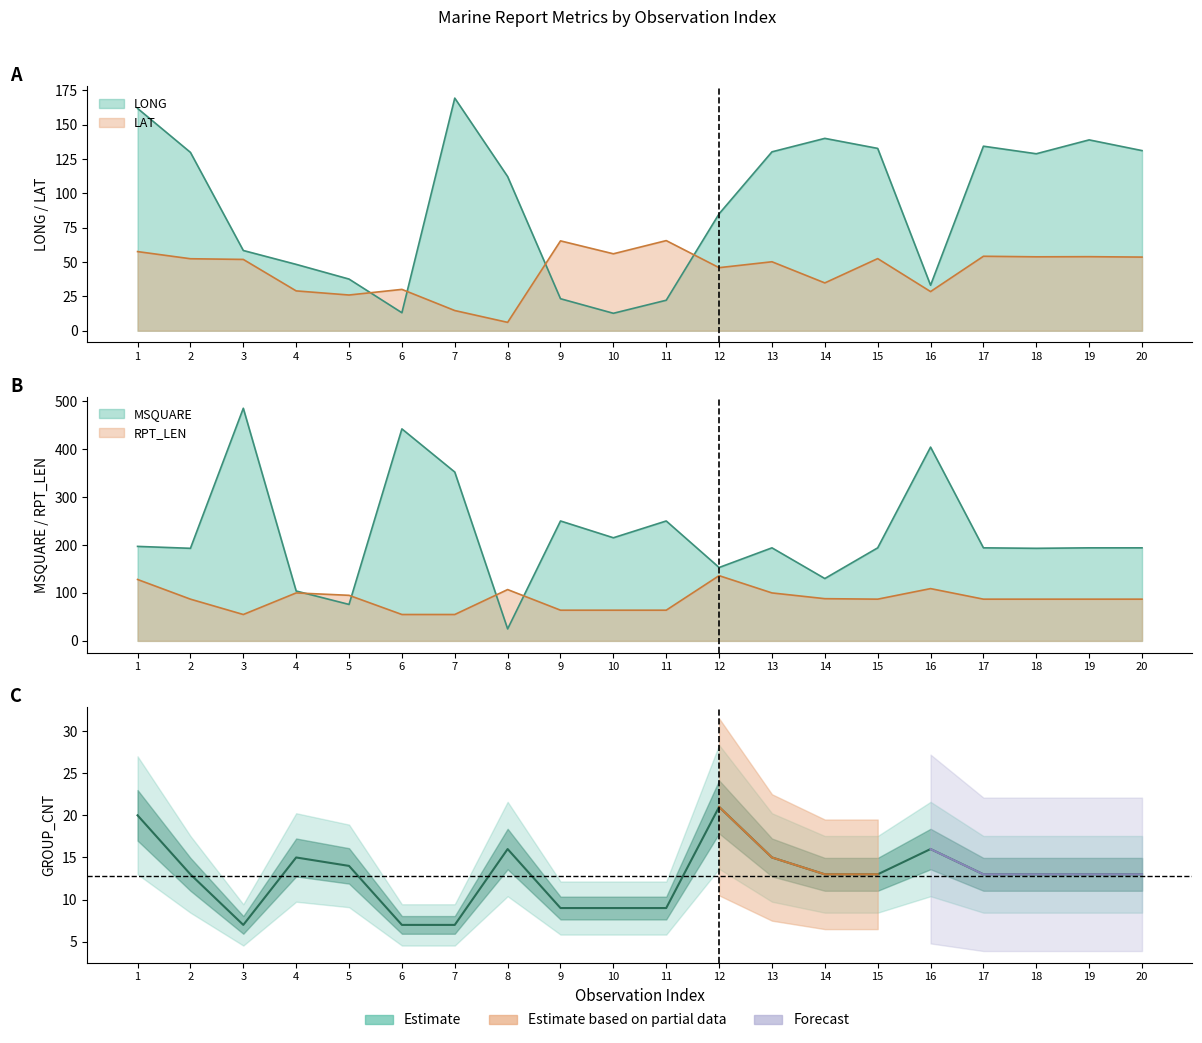

At which label does GROUP_CNT first exceed 13?

1